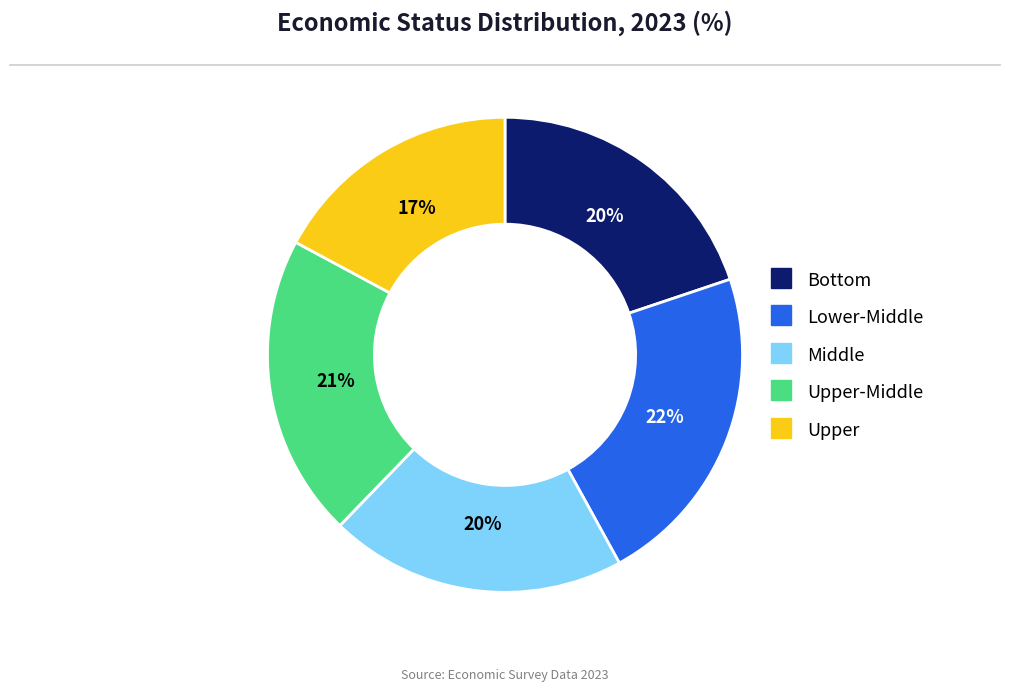

Is there a majority slice in this chart?

No